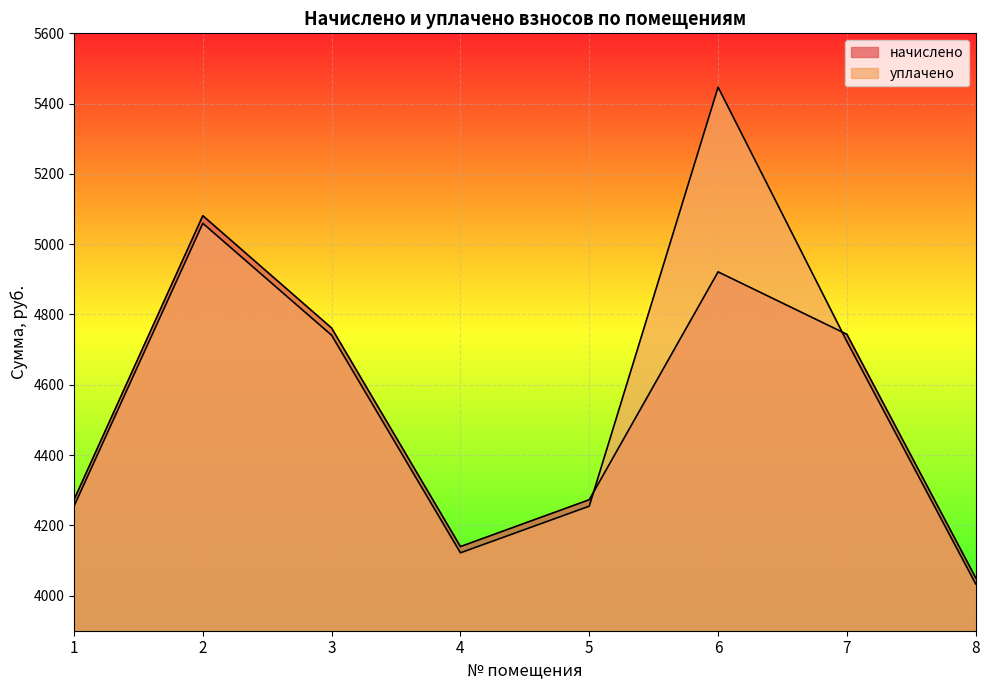

Does the chart display data point markers on the line(s)?

No